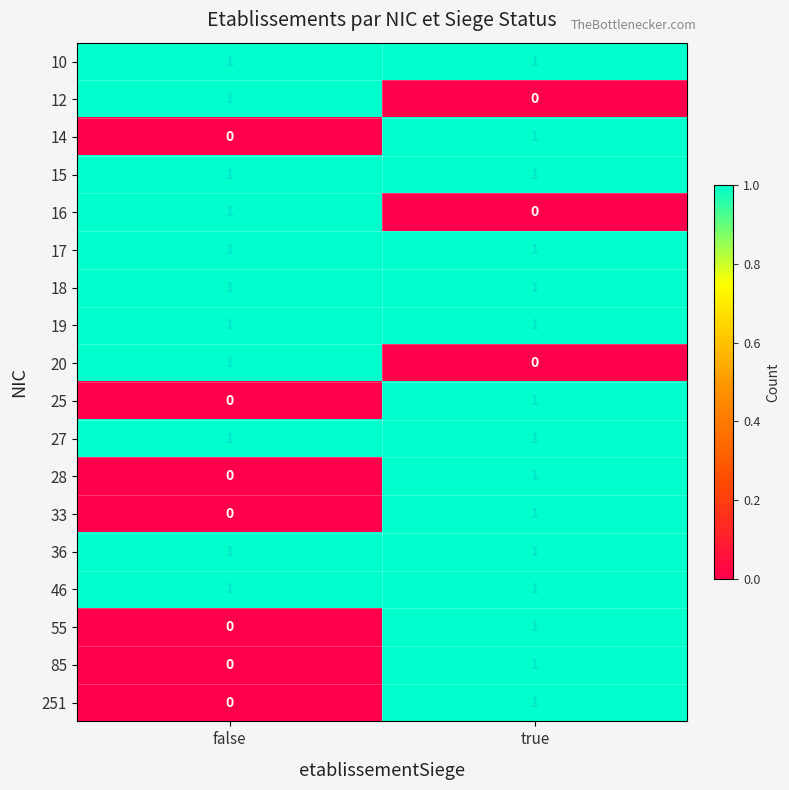

What is the total value across all series at true?

15